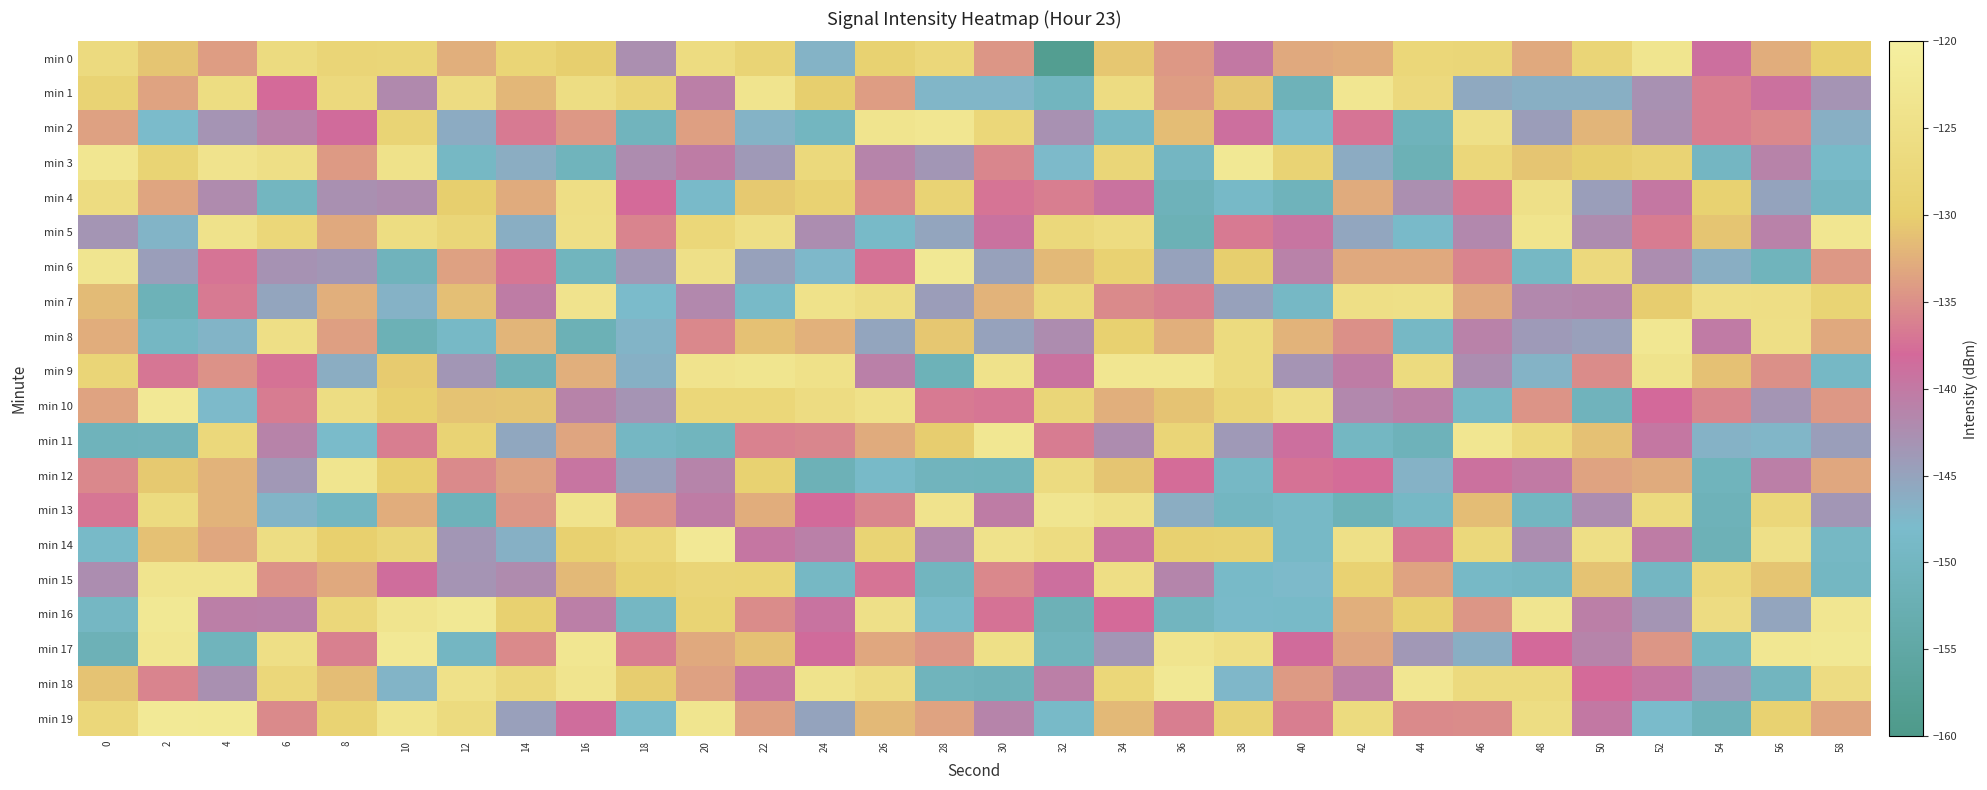

What is the spread (max minus min) of values at 42?

28.6